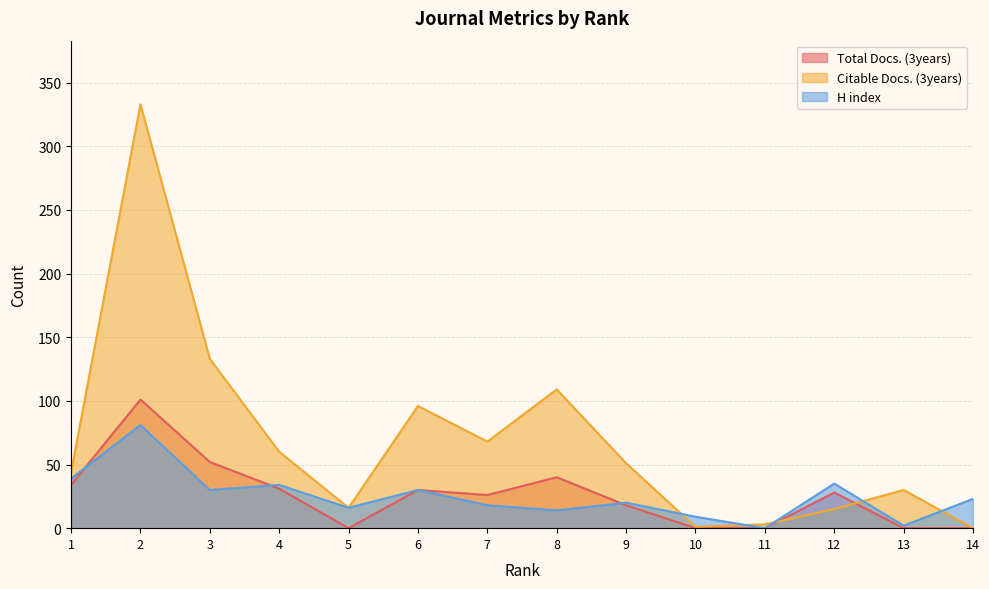

Which series has the largest range (max minus min)?

Citable Docs. (3years)